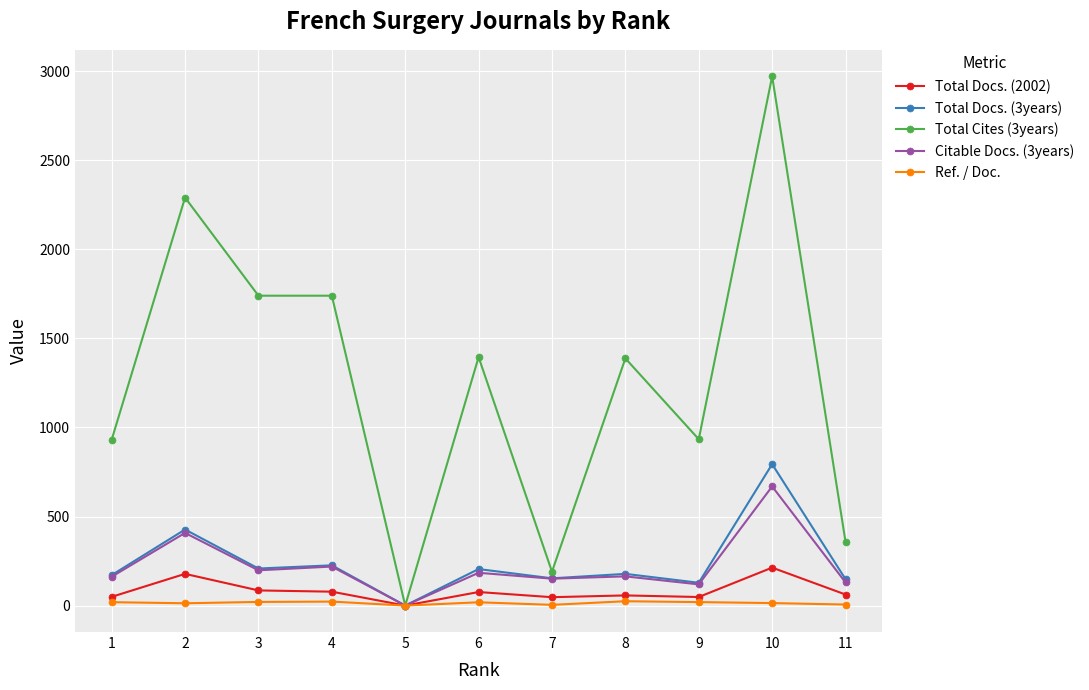

What is the approximate value of Total Docs. (2002) at 9?

48.0